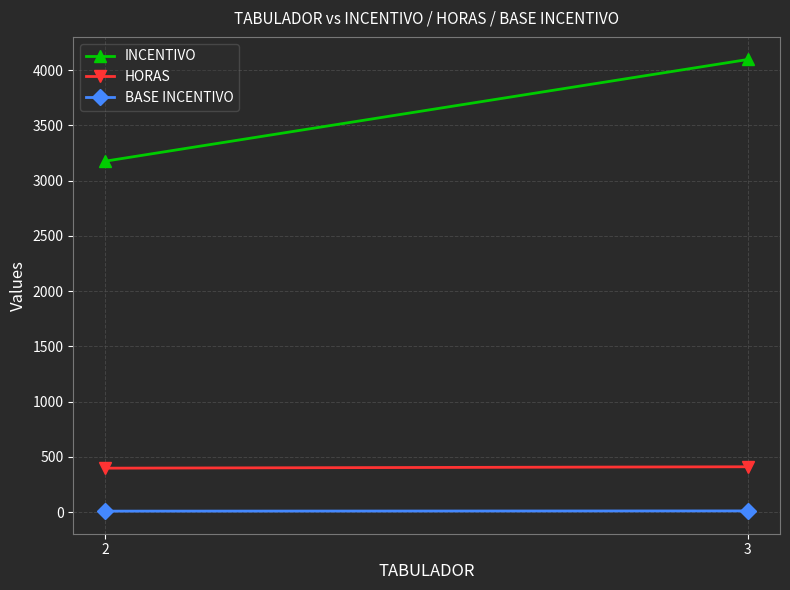

Where is BASE INCENTIVO nearest to the value 9?

2